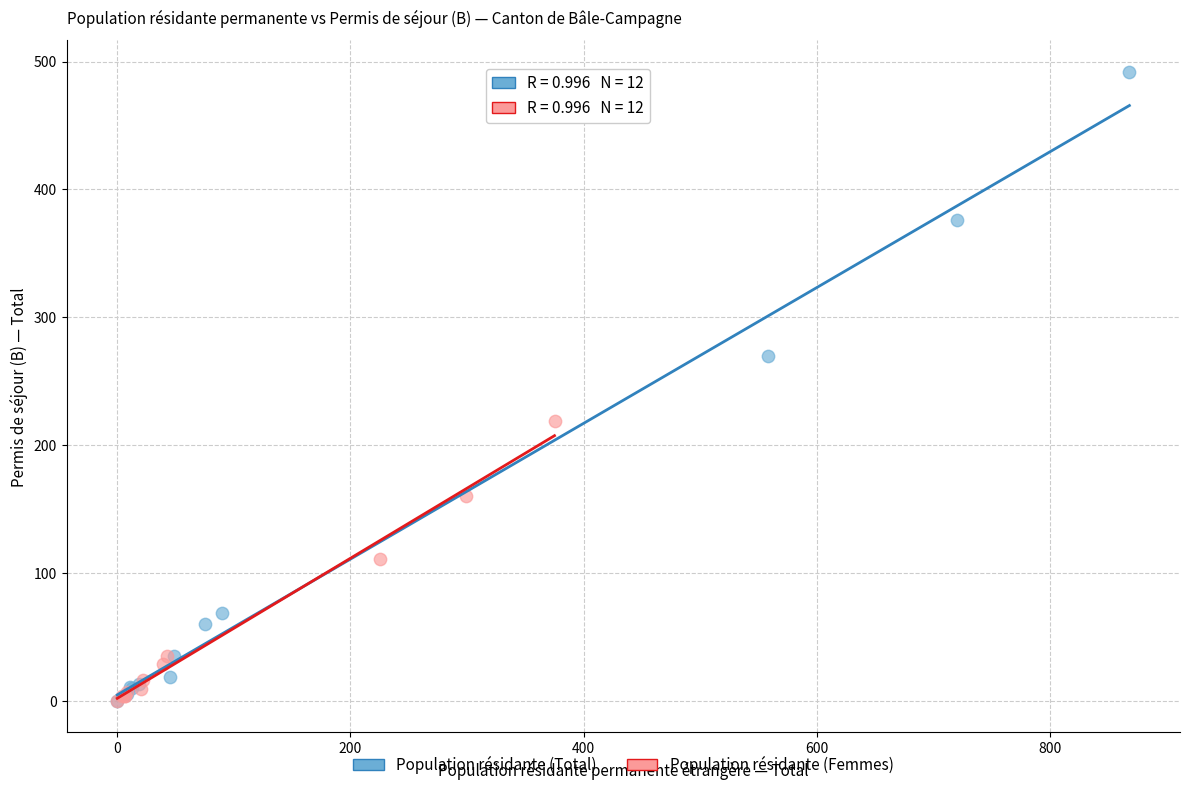

Which series has the widest spread of Y values?

Population résidante (Total)